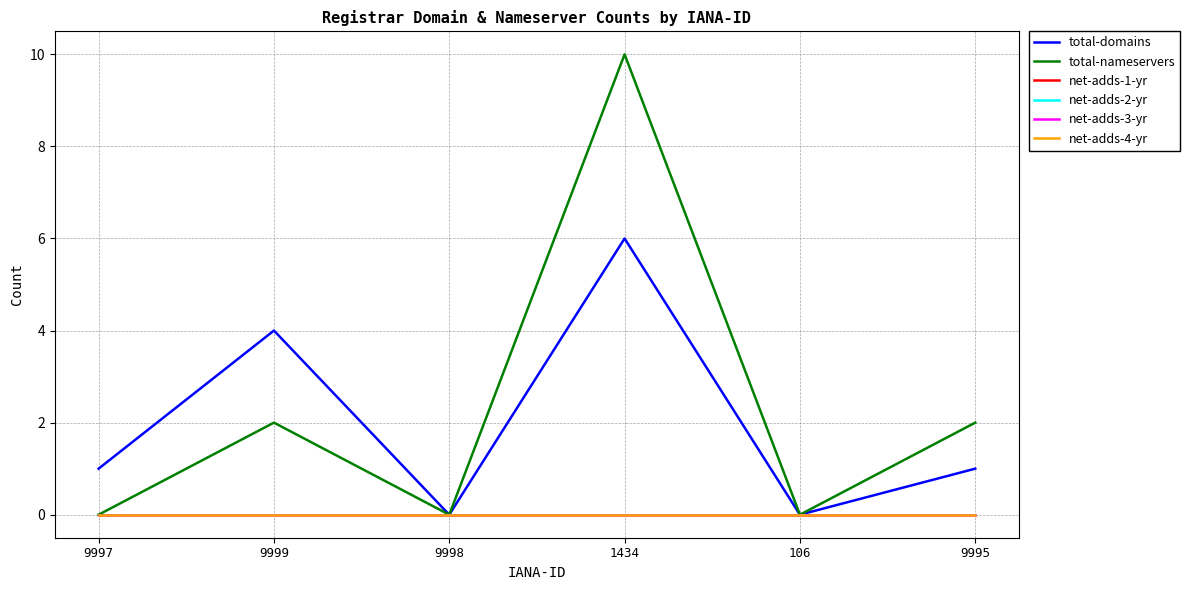

Reading left to right, what are all the values shown in this chart?

total-domains: 9997=1	9999=4	9998=0	1434=6	106=0	9995=1
total-nameservers: 9997=0	9999=2	9998=0	1434=10	106=0	9995=2
net-adds-1-yr: 9997=0	9999=0	9998=0	1434=0	106=0	9995=0
net-adds-2-yr: 9997=0	9999=0	9998=0	1434=0	106=0	9995=0
net-adds-3-yr: 9997=0	9999=0	9998=0	1434=0	106=0	9995=0
net-adds-4-yr: 9997=0	9999=0	9998=0	1434=0	106=0	9995=0